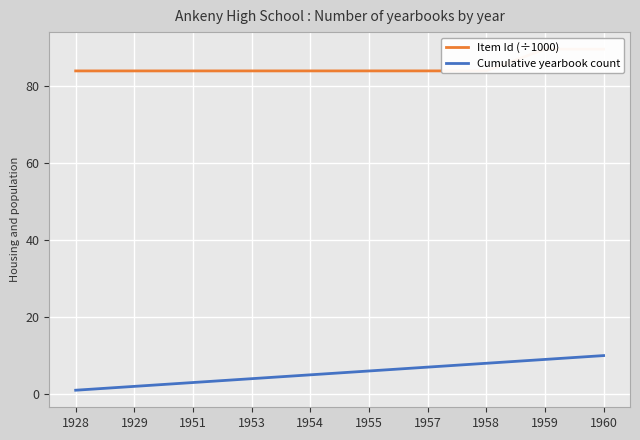

How many distinct data groups are displayed?

2